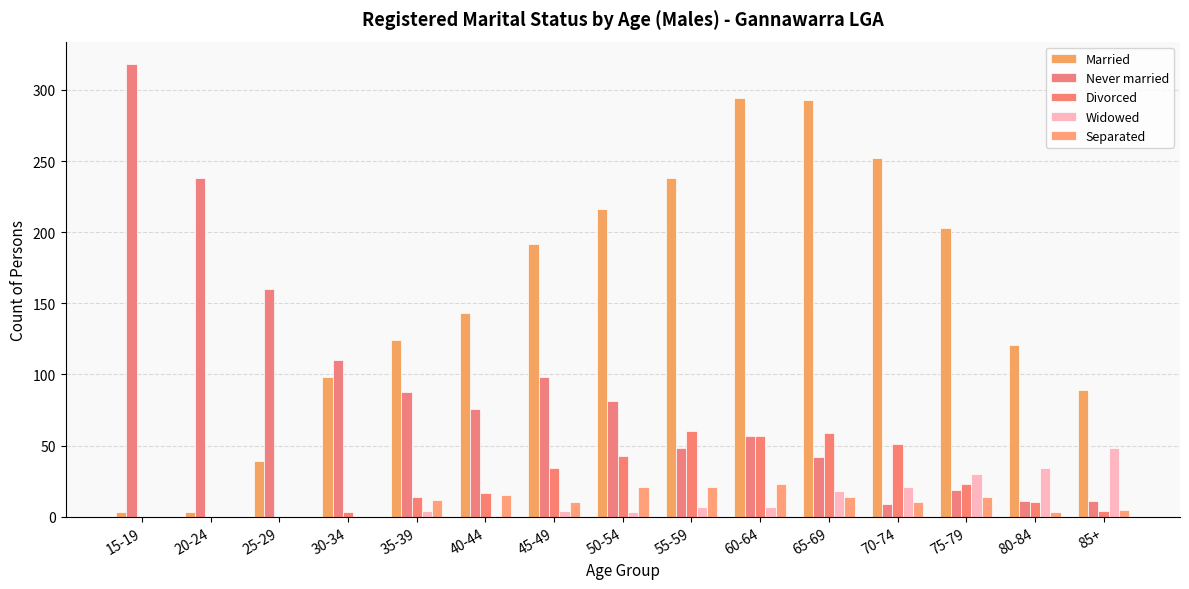

How many groups of bars are there?

15